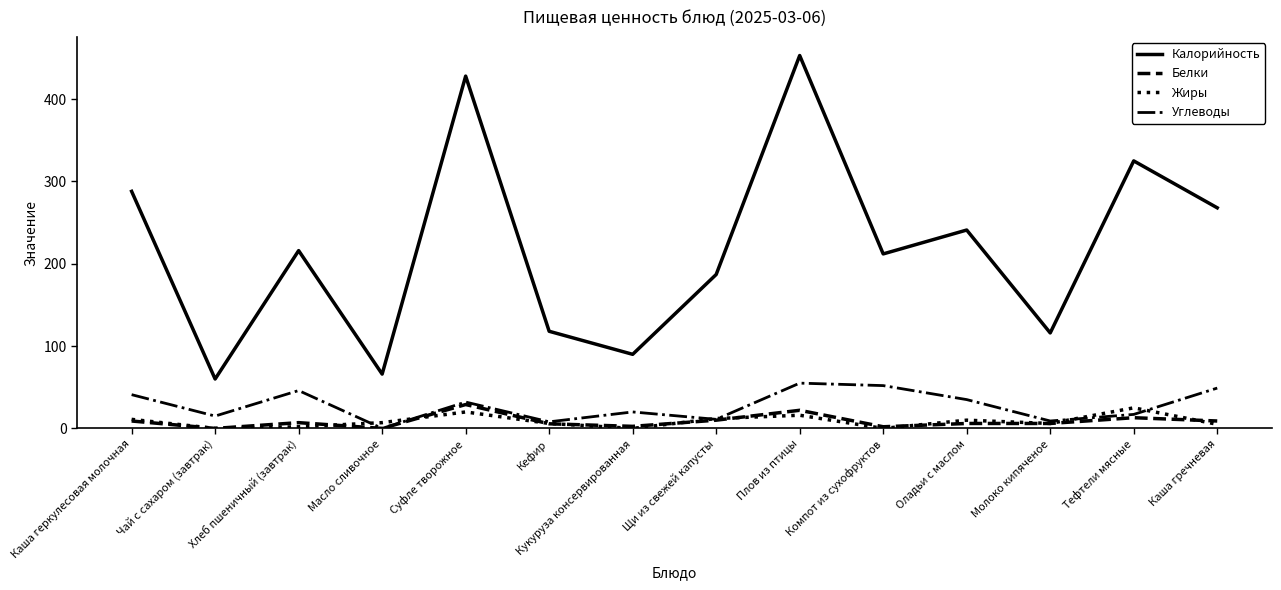

What is the sum of all Углеводы values?

390.0